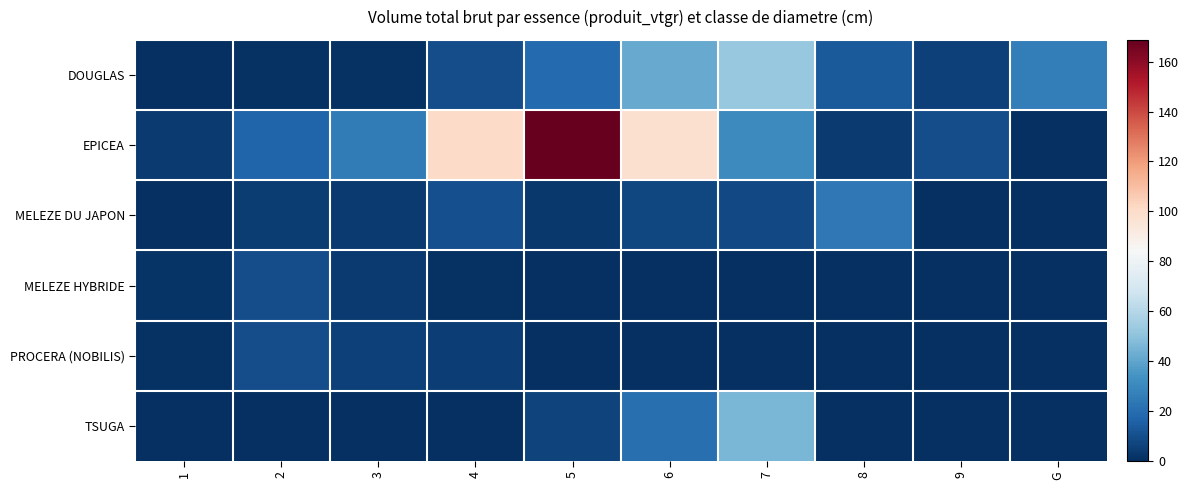

Which series has the largest range (max minus min)?

EPICEA